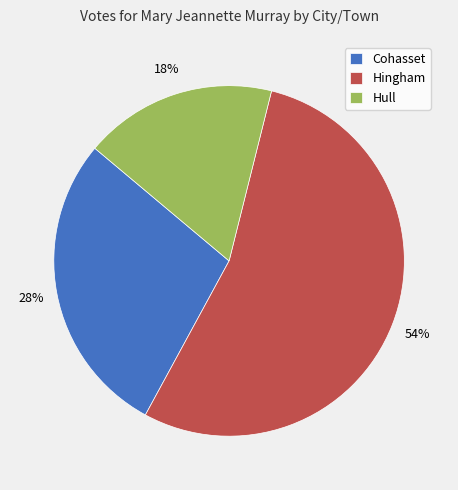

Rank the categories by value from lowest to highest.

Hull, Cohasset, Hingham